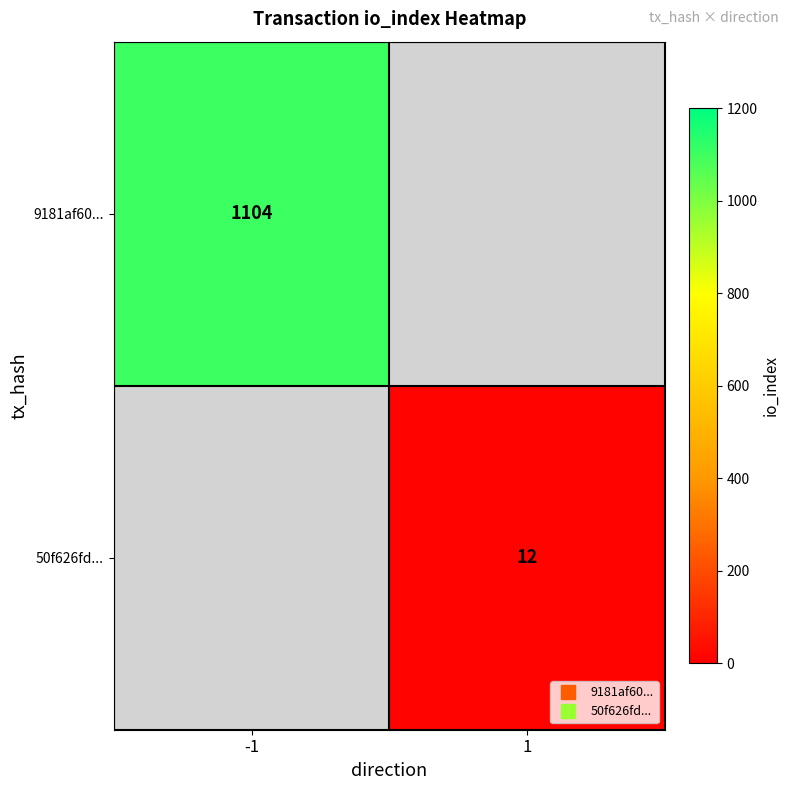

The value of 9181af60... at -1 is 368.5. True or false?

False